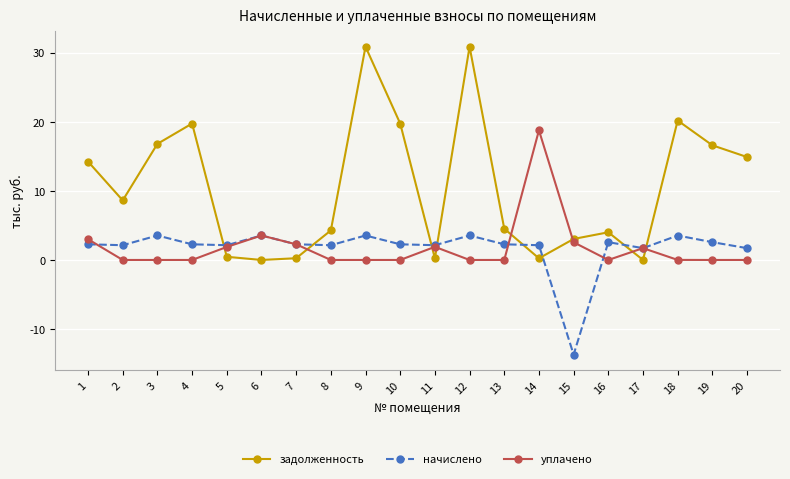

What is the difference between the highest and lowest values at 2?

8.6